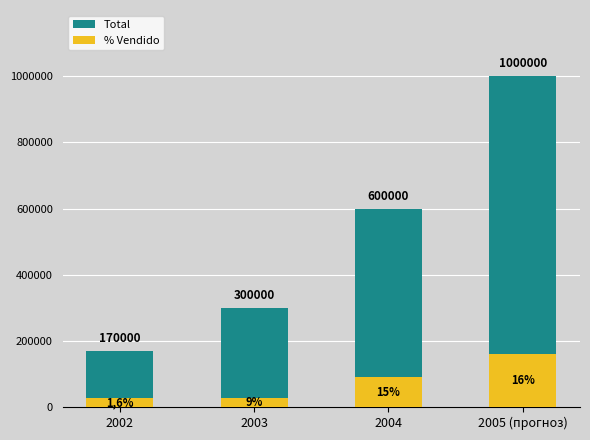

Which category has the highest value in the % Vendido series?

2005 (прогноз)